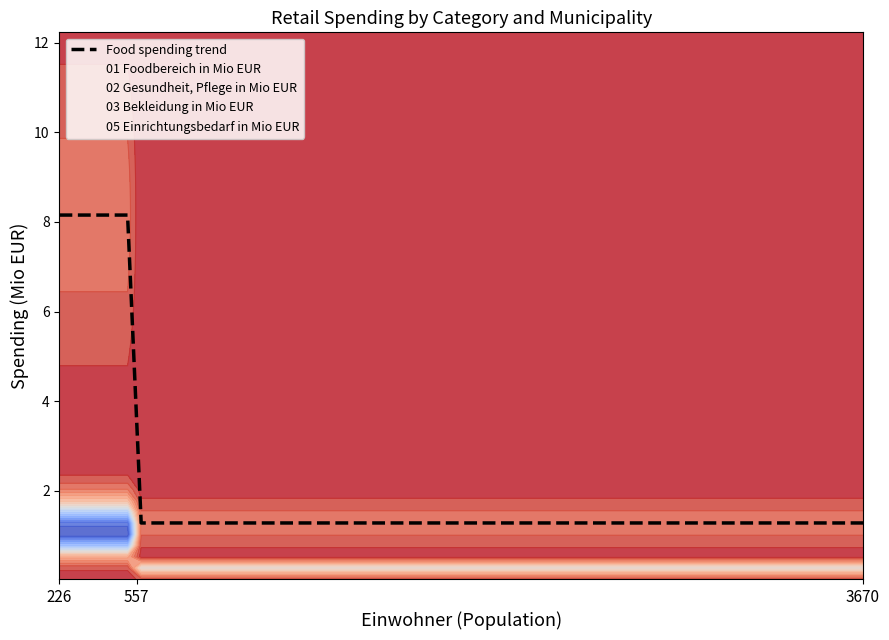

What is the value of the 01 Foodbereich in Mio EUR point at the 2nd from the left?

0.1